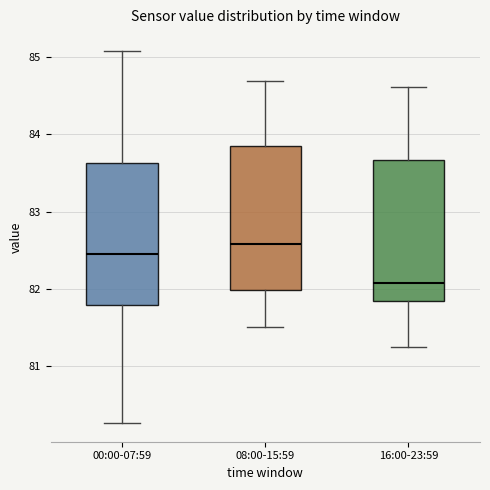

Reading left to right, read every box against the y-axis: the position of its median line, the range the box covers, and the ends of its whiskers. The values are not printed on the chart, so give them approximately, as read against the axis.

00:00-07:59: median 82.4, box 81.8 to 83.6, whiskers 80.3 to 85.1
08:00-15:59: median 82.6, box 82.0 to 83.9, whiskers 81.5 to 84.7
16:00-23:59: median 82.1, box 81.8 to 83.7, whiskers 81.2 to 84.6